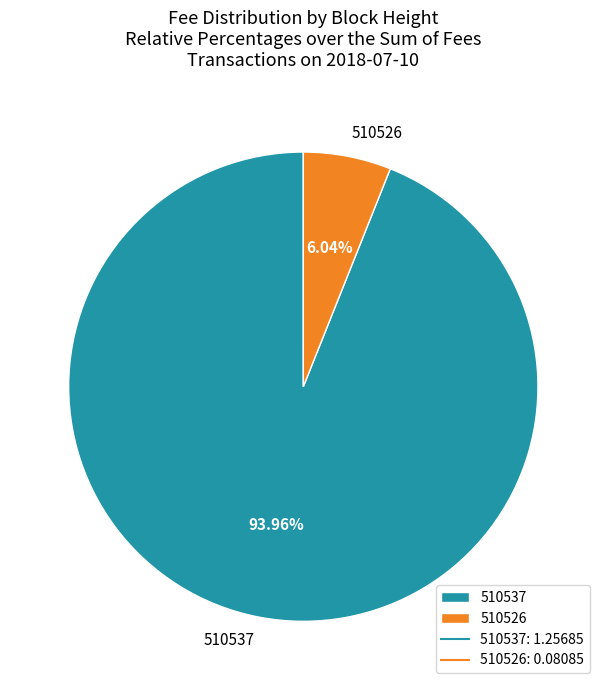

Which slice is the smallest?

510526